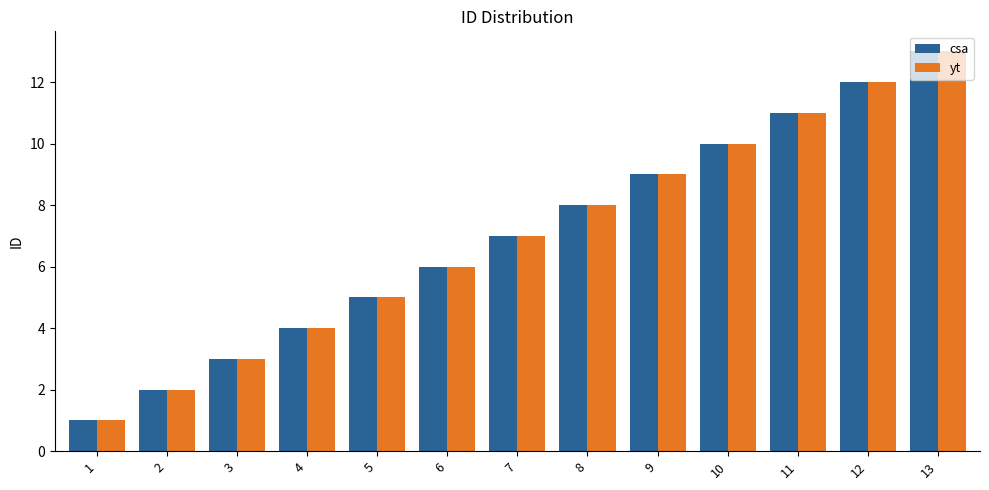

What is the maximum value for yt?

13